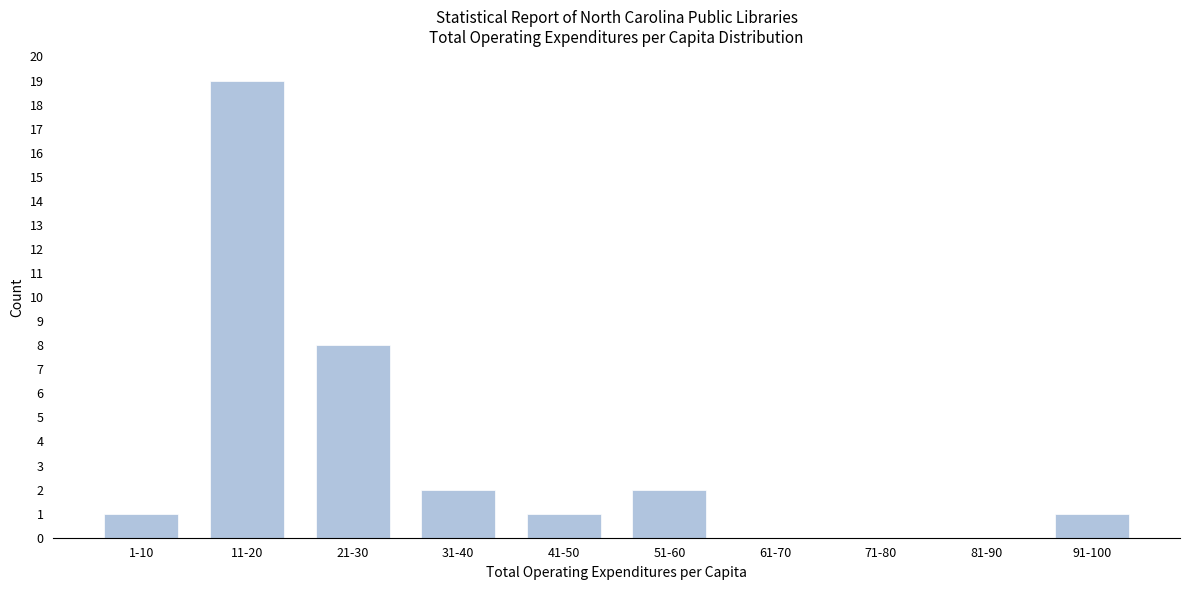

Reading left to right, extract all data points from this chart.

1-10=1	11-20=19	21-30=8	31-40=2	41-50=1	51-60=2	61-70=0	71-80=0	81-90=0	91-100=1